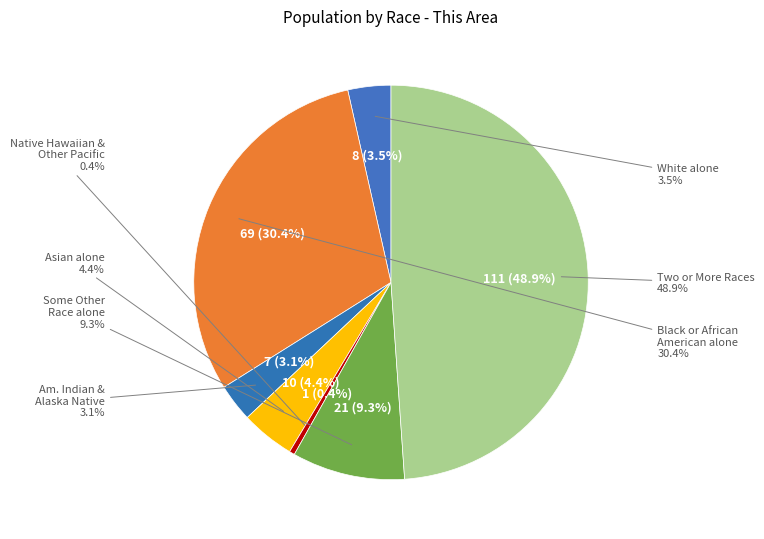

Which has a higher value, Some Other Race alone or White alone?

Some Other Race alone